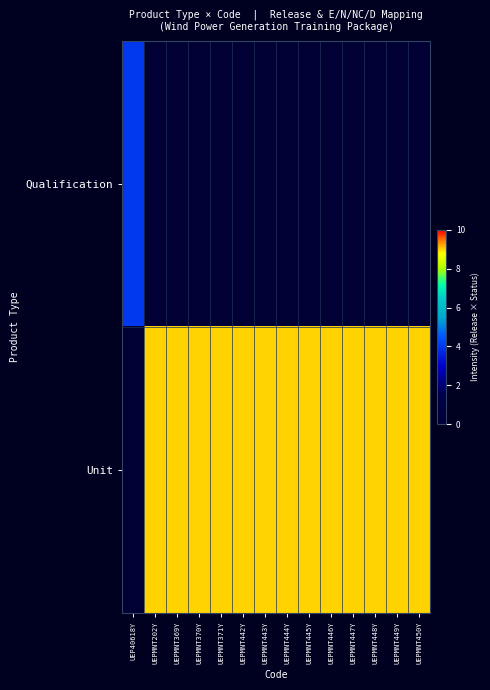

What is the greatest value displayed?

9